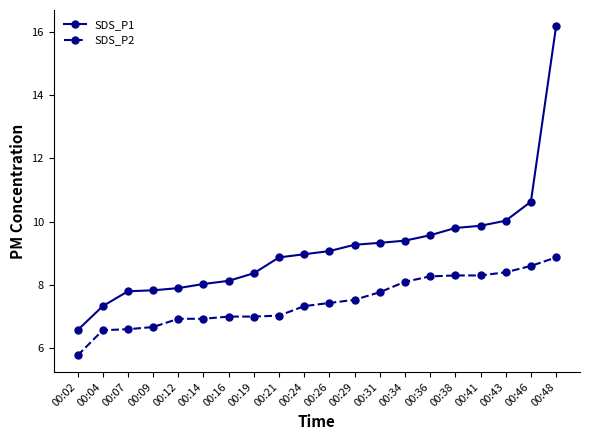

True or false: SDS_P2 and SDS_P1 intersect in this chart.

False